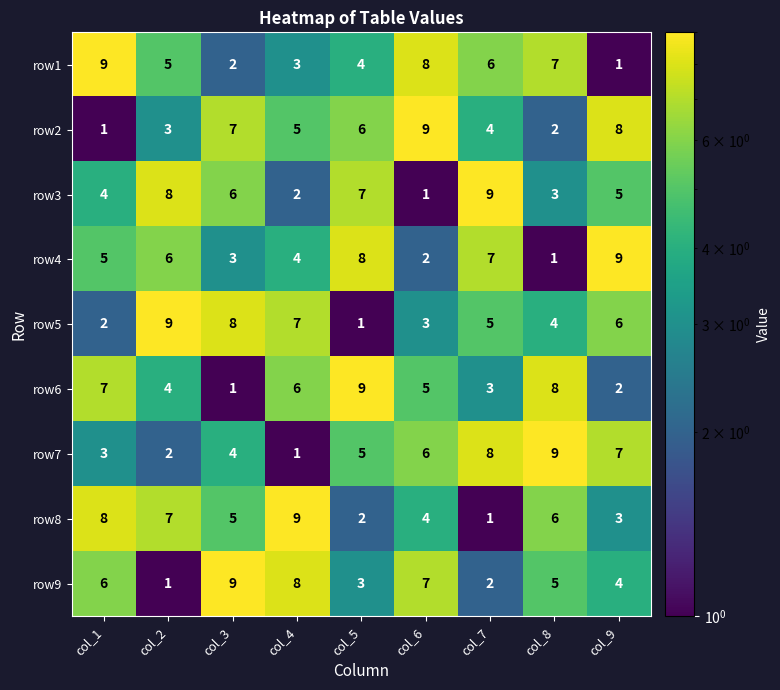

At col_1, list the series in order from smallest to largest.

row2, row5, row7, row3, row4, row9, row6, row8, row1